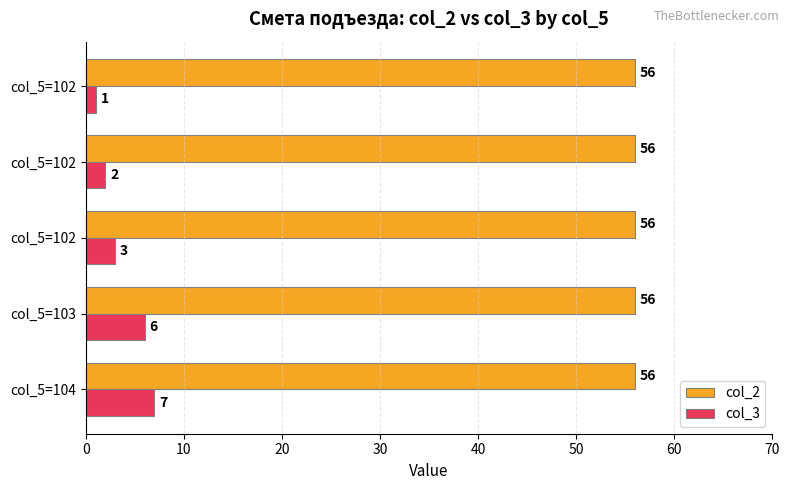

What is the average value of the col_2 series?

56